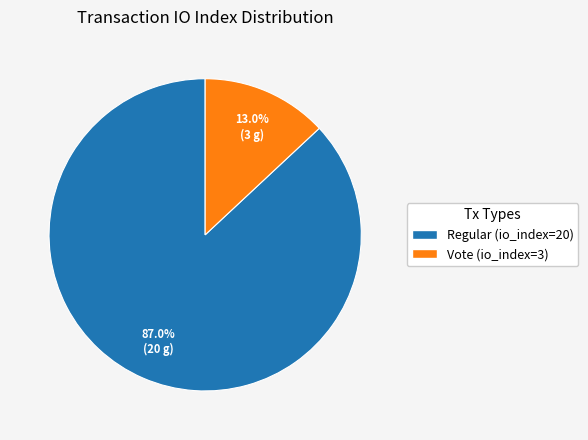

The Regular (io_index=20) slice represents 73% of the pie. True or false?

False